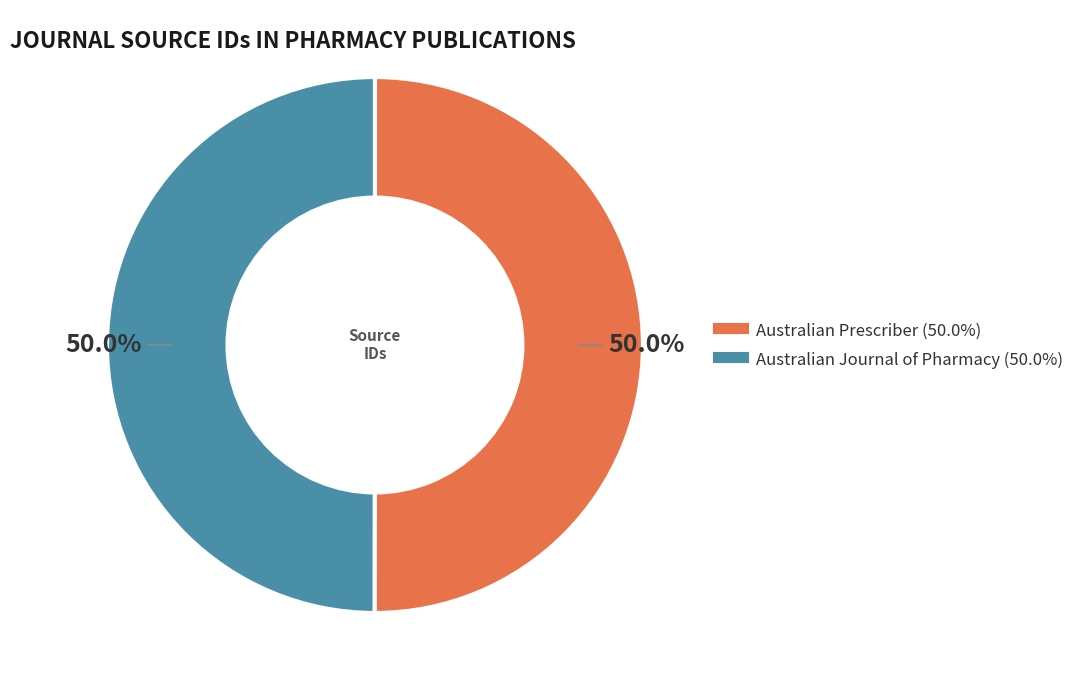

Count the number of slices in the pie.

2